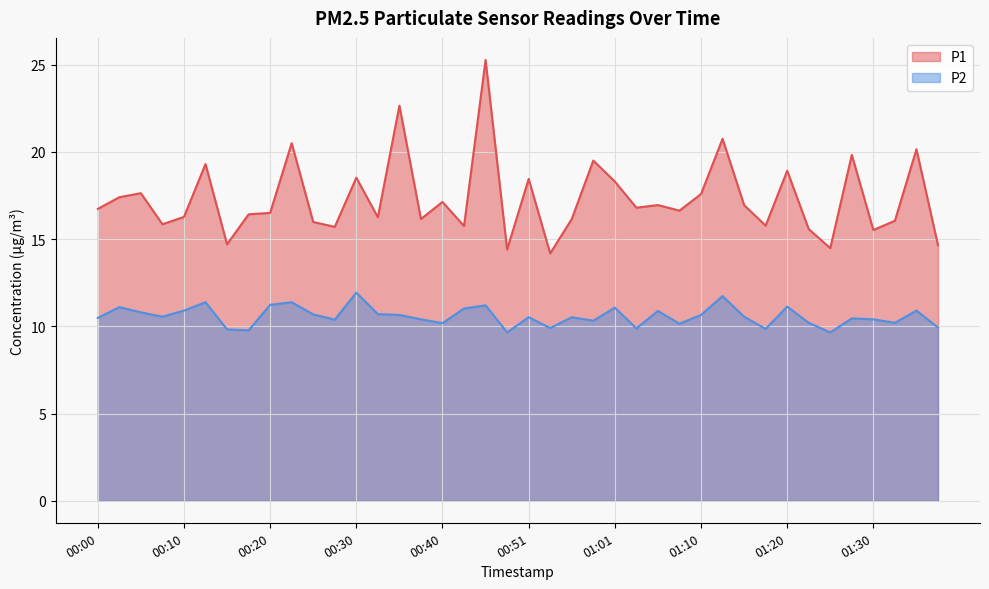

Reading right to left, what are all the values shown in this chart?

P1: 14.7	20.1	16.1	15.5	19.8	14.5	15.6	18.9	15.8	16.9	20.8	17.6	16.6	16.9	16.8	18.3	19.5	16.1	14.2	18.4	14.4	25.3	15.8	17.1	16.1	22.6	16.2	18.5	15.7	16.0	20.5	16.5	16.4	14.7	19.3	16.3	15.8	17.6	17.4	16.7
P2: 9.9	10.9	10.2	10.4	10.4	9.7	10.2	11.1	9.8	10.6	11.7	10.7	10.2	10.9	9.9	11.1	10.3	10.5	9.9	10.5	9.7	11.2	11.0	10.2	10.4	10.7	10.7	11.9	10.4	10.7	11.4	11.2	9.8	9.8	11.4	10.9	10.6	10.8	11.1	10.5